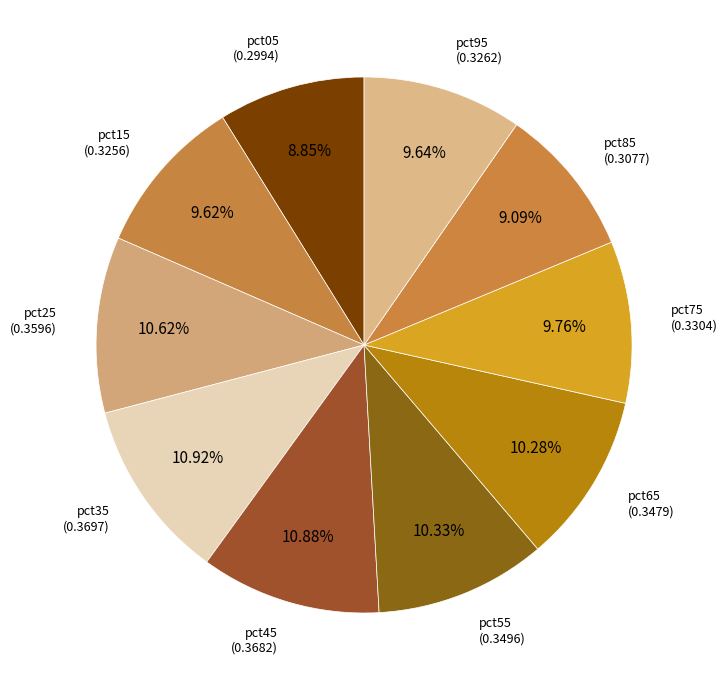

Between pct35 and pct15, which is larger?

pct35